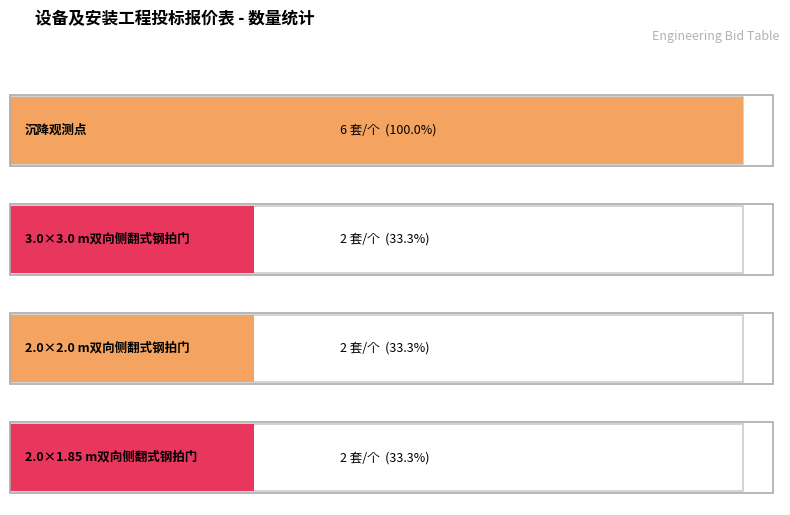

What is the change in value from 沉降观测点 to 2.0×2.0 m双向侧翻式钢拍门?

-4